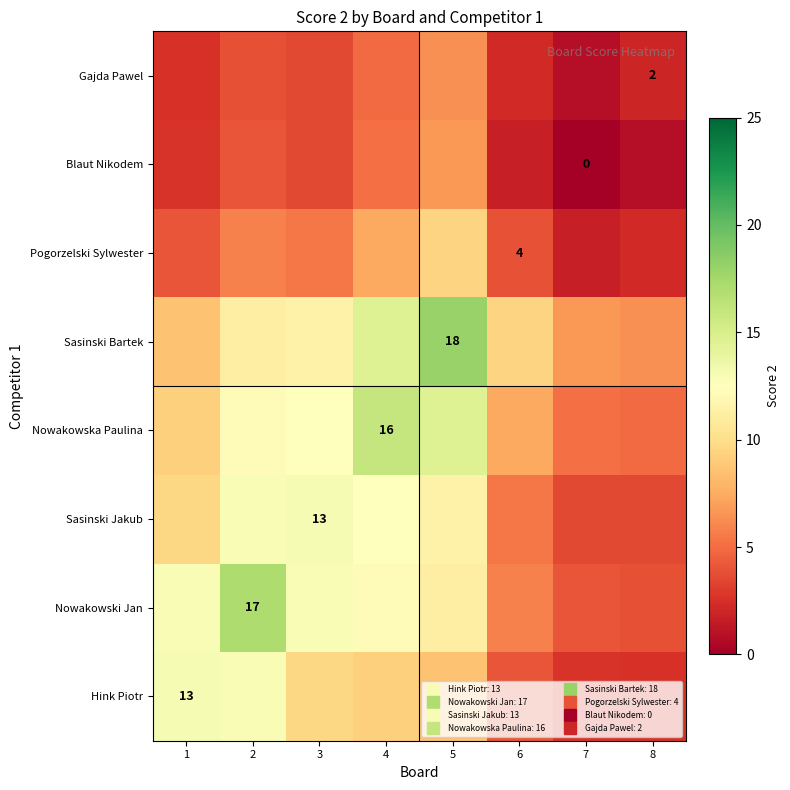

How many data points in Gajda Pawel are less than 3?

4